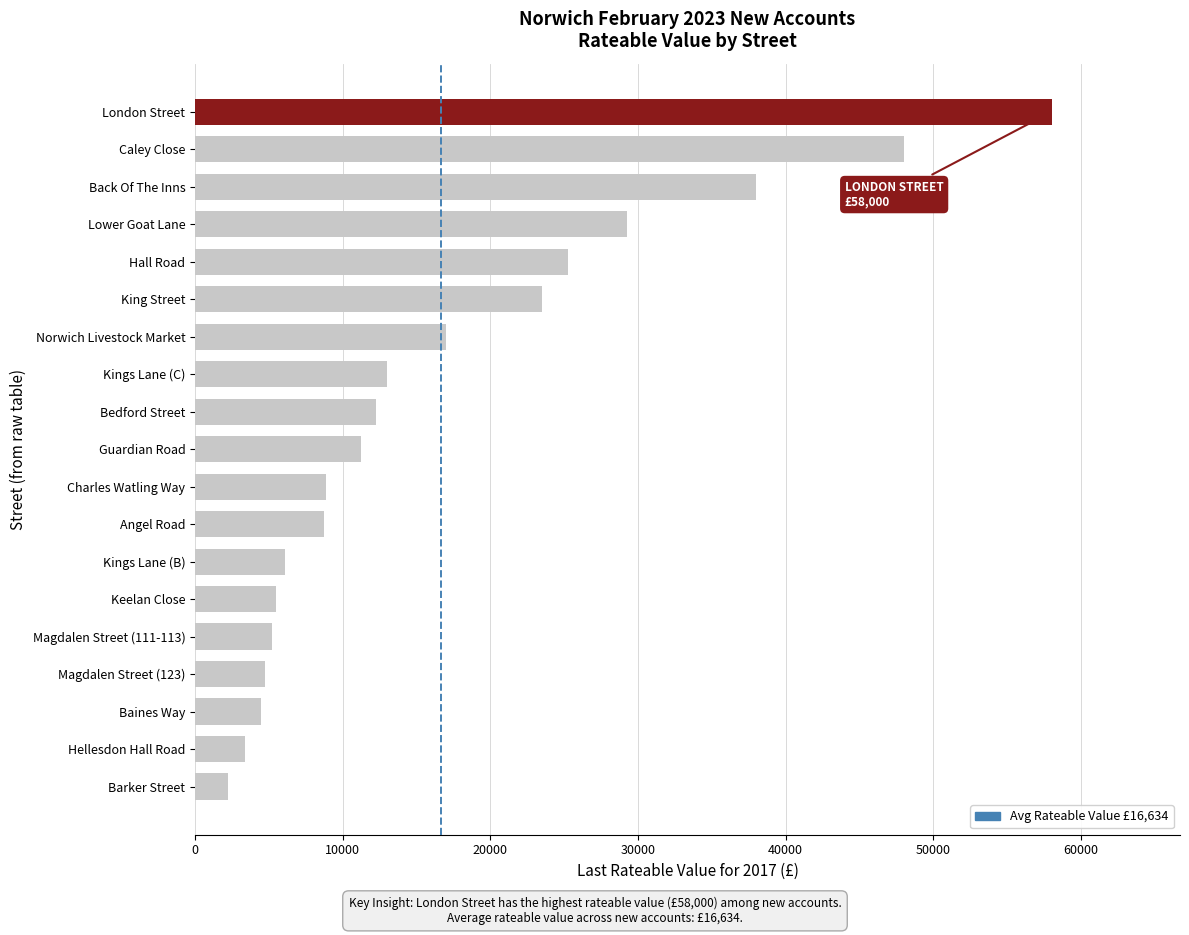

What is the sum of the values at Hellesdon Hall Road and Magdalen Street (123)?

8150